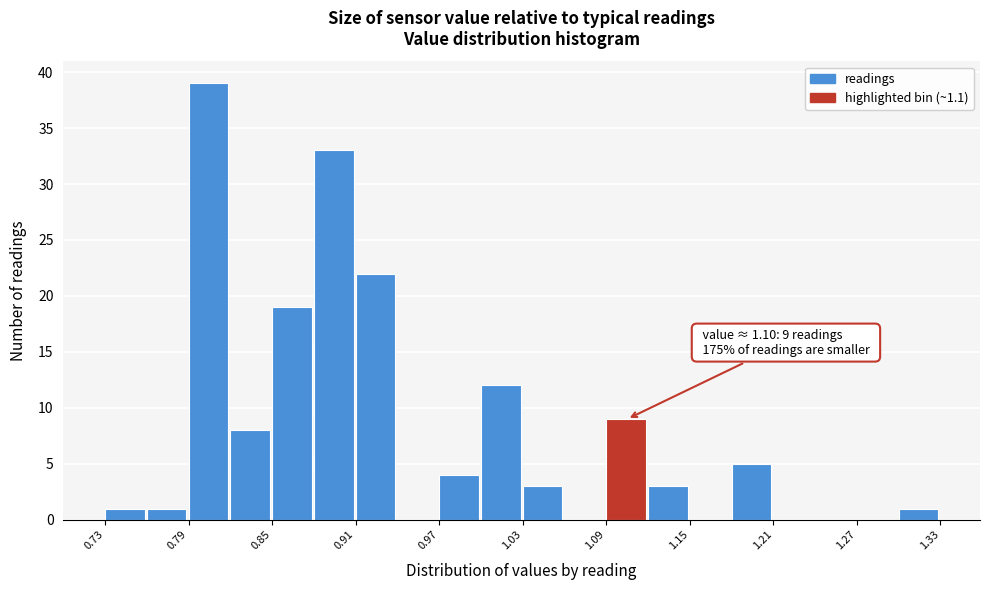

Read against the x-axis, roughly where is the centre of the tallest bar?

0.80